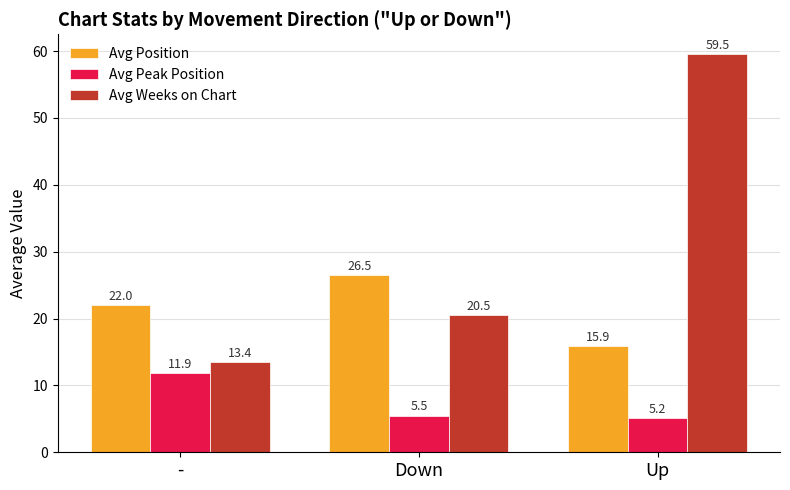

How many groups of bars are there?

3